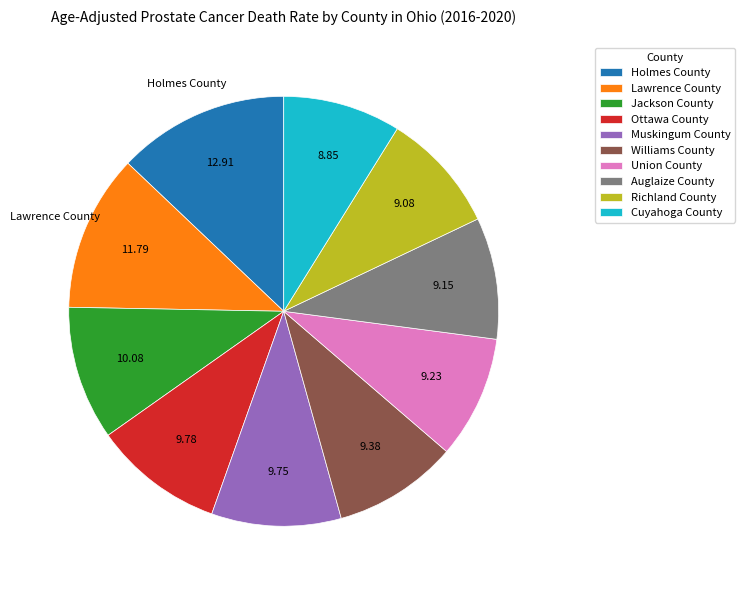

Which has a higher value, Holmes County or Auglaize County?

Holmes County